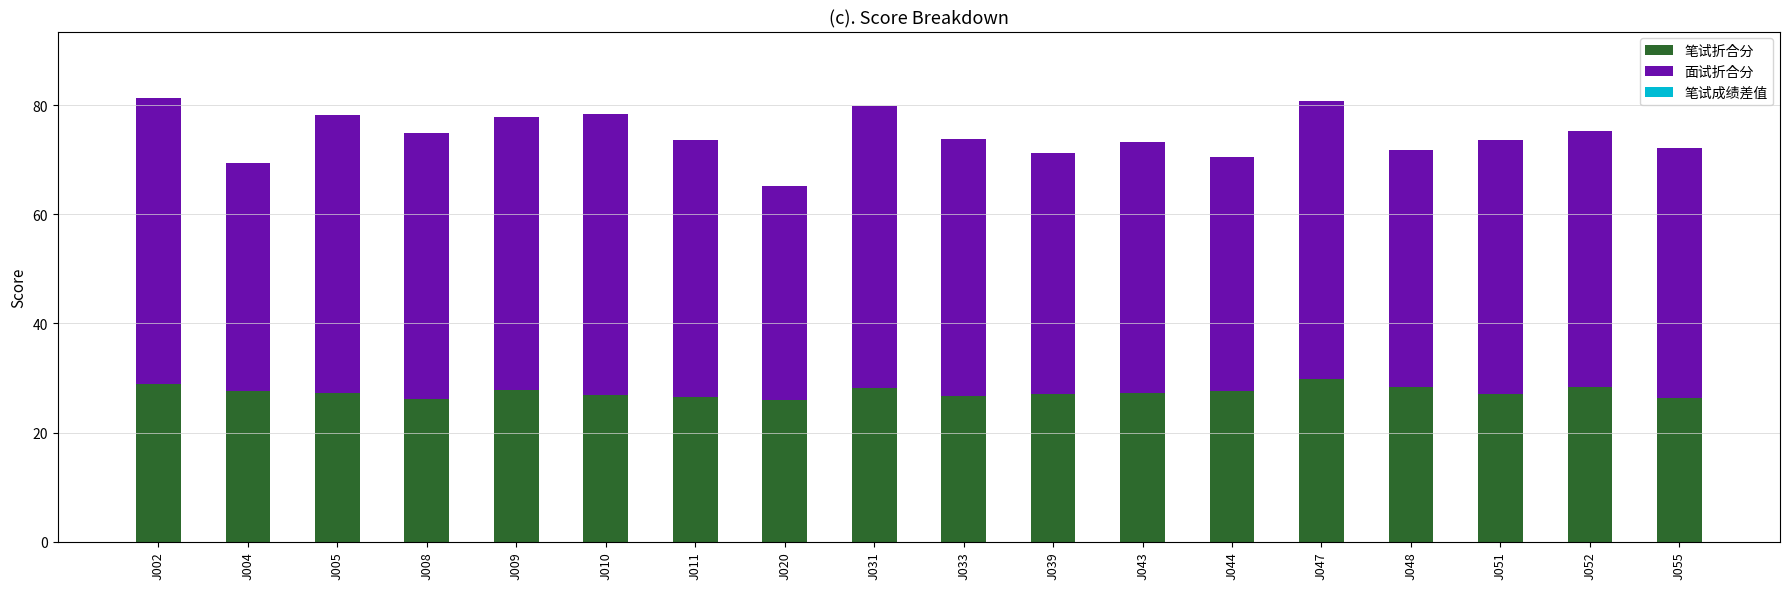

What is the total value across all series at J052?

75.3